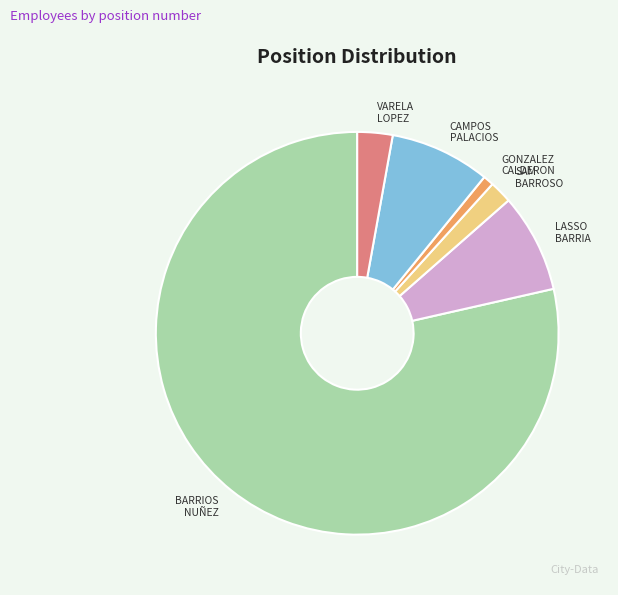

Combined, do CAMPOS PALACIOS and GONZALEZ CALDERON account for over 50%?

No